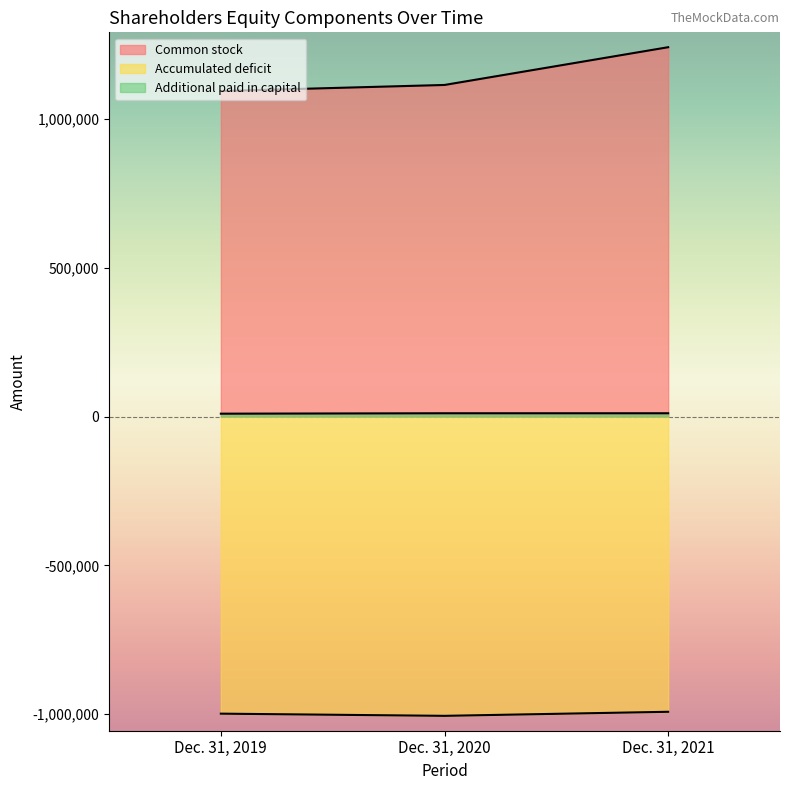

What is the difference between the Accumulated deficit values at Dec. 31, 2021 and Dec. 31, 2019?

6299